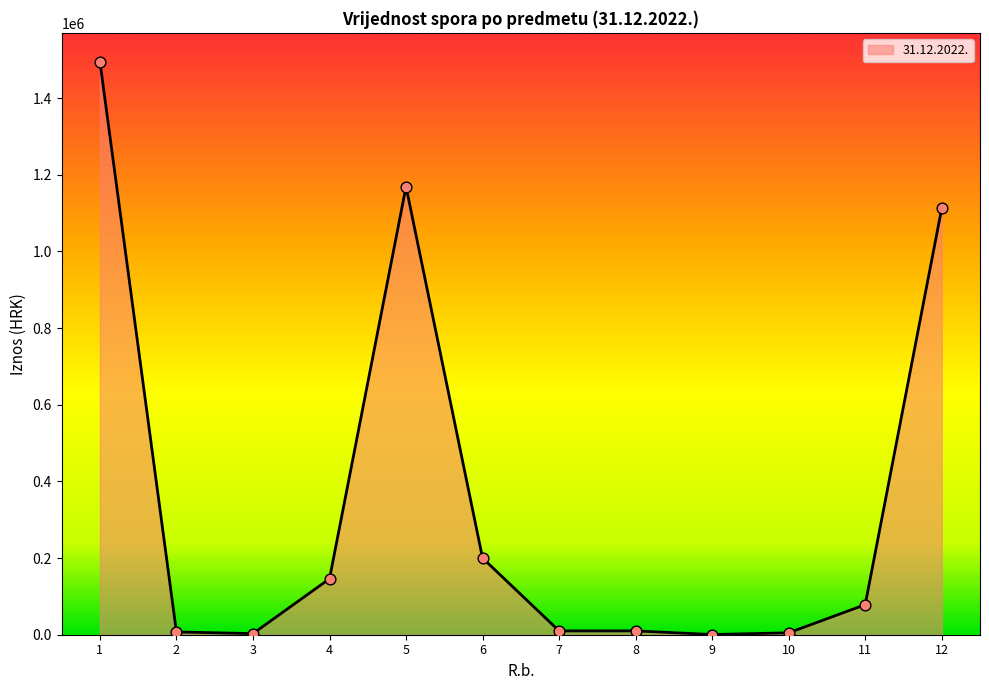

What is the ratio of the value at 1 to the value at 6?

7.5